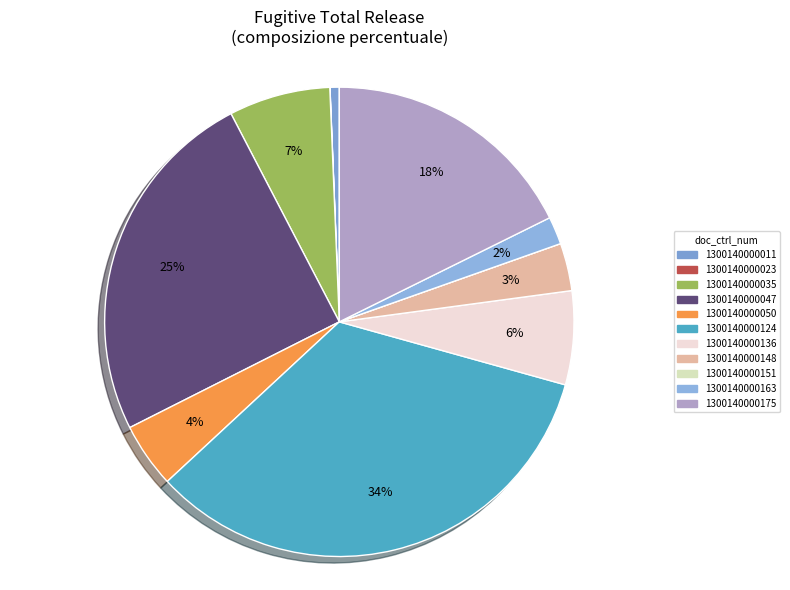

Does 1300140000124 account for over 50% of the chart?

No